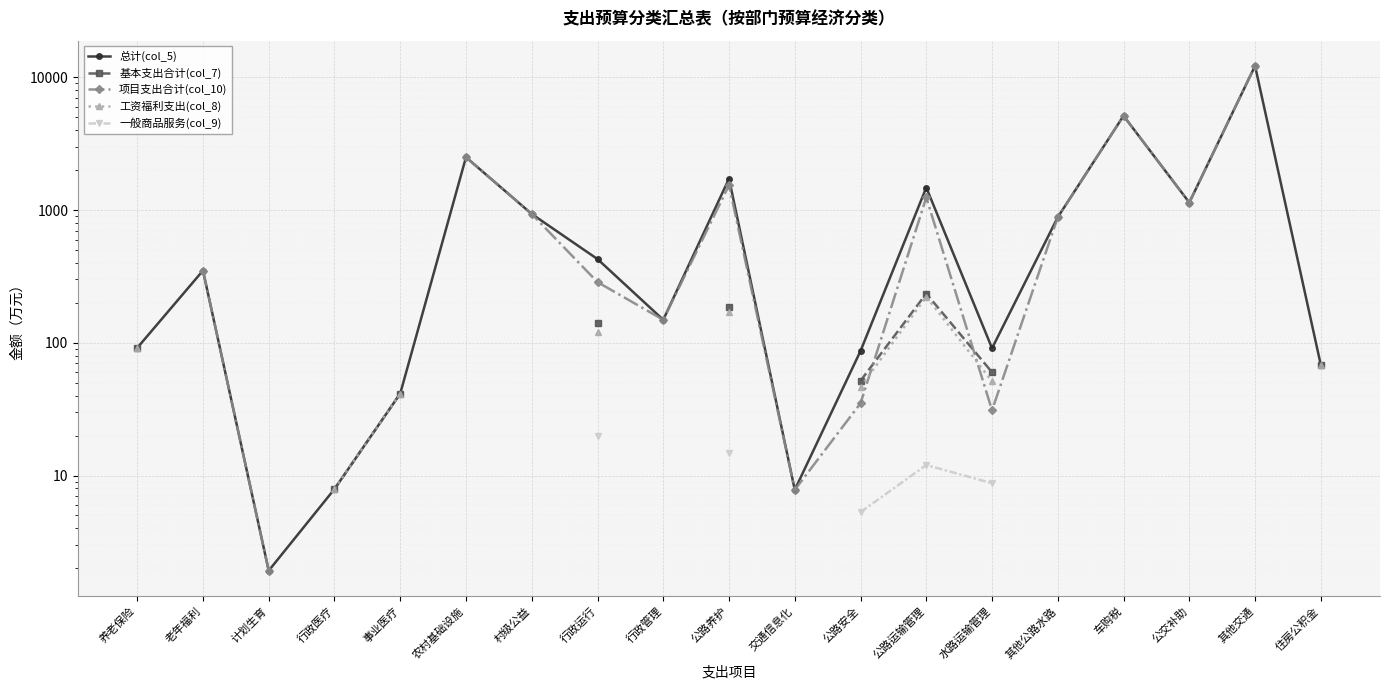

At how many categories does at least one series exceed 6318?

1